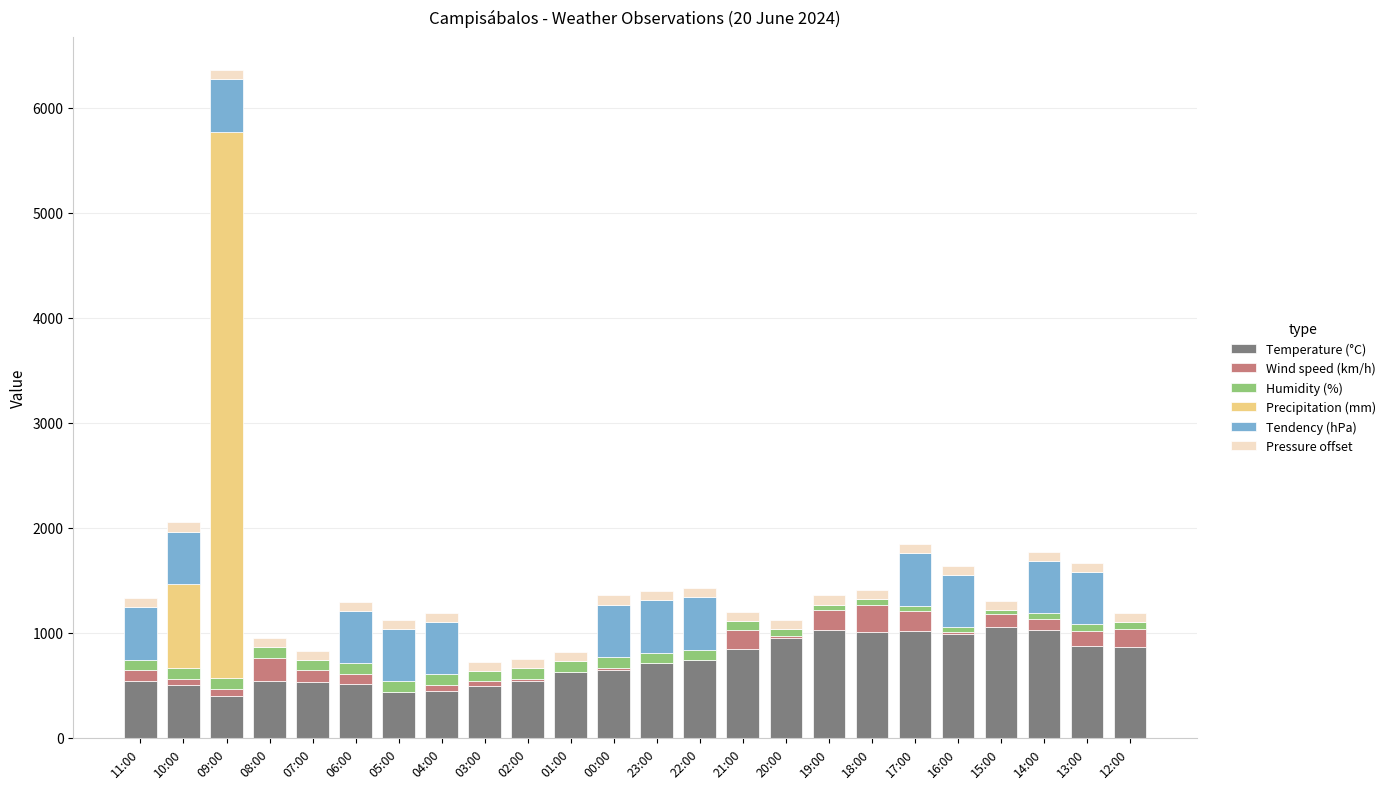

What is the difference between the Temperature (°C) values at 04:00 and 15:00?

610.0